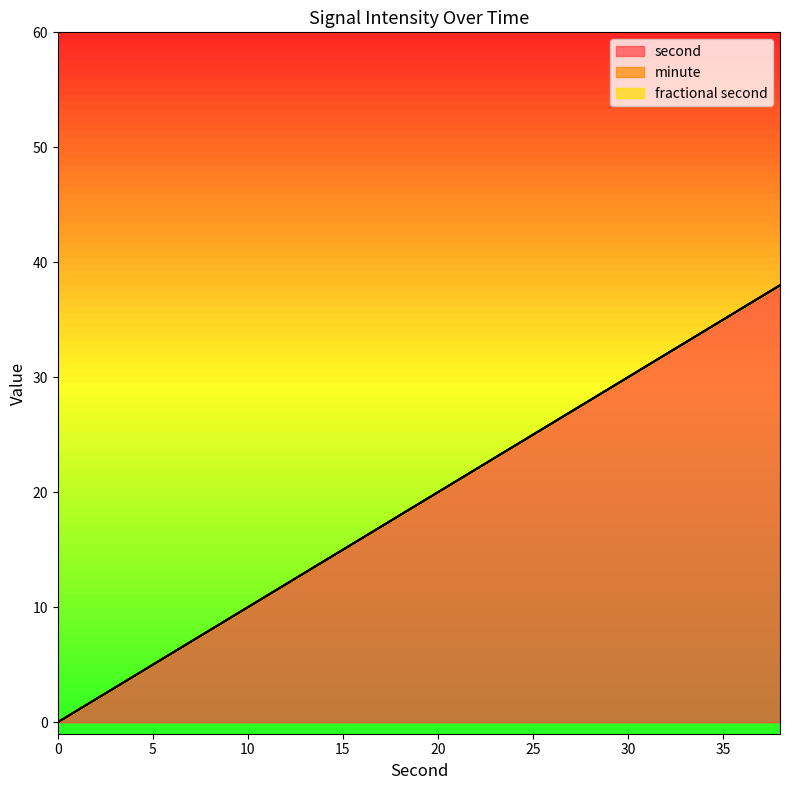

What is the value of the second point at the 9th from the left?

16